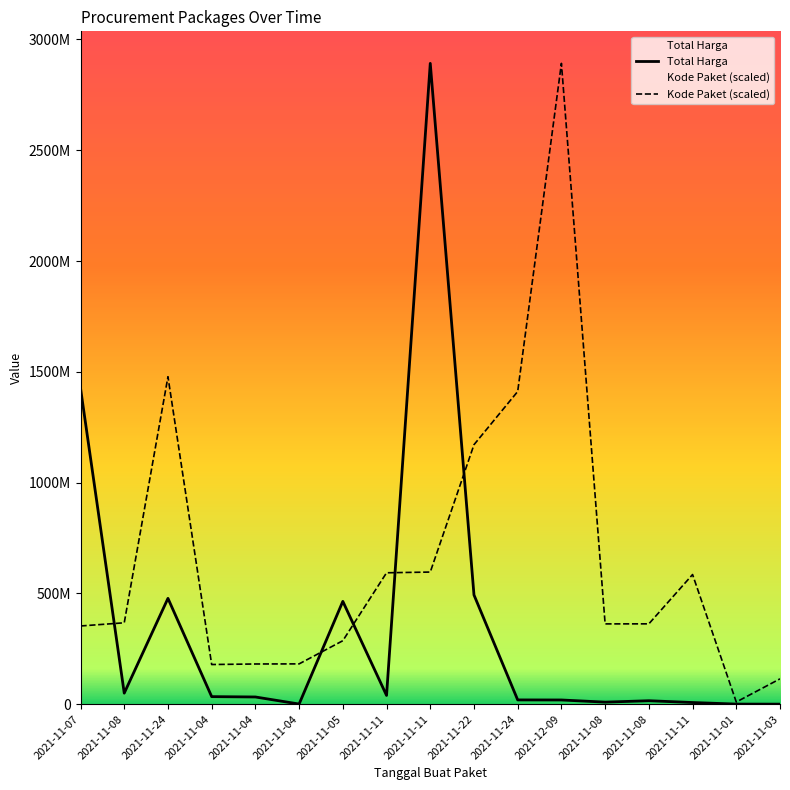

What is the difference between the second highest and second lowest values in the Total Harga series?

1425534300.0